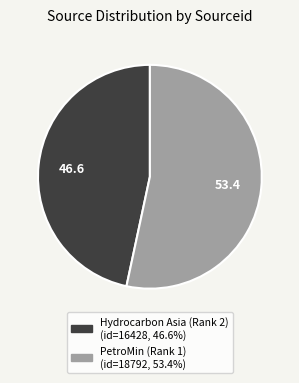

What is the largest slice in the pie chart?

PetroMin (Rank 1)